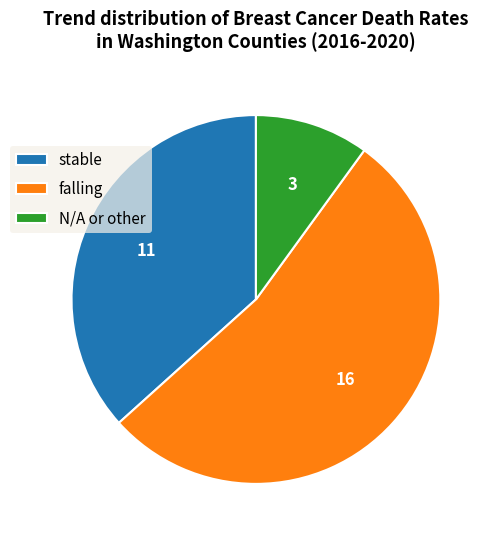

True or false: falling accounts for 62% of the total.

False